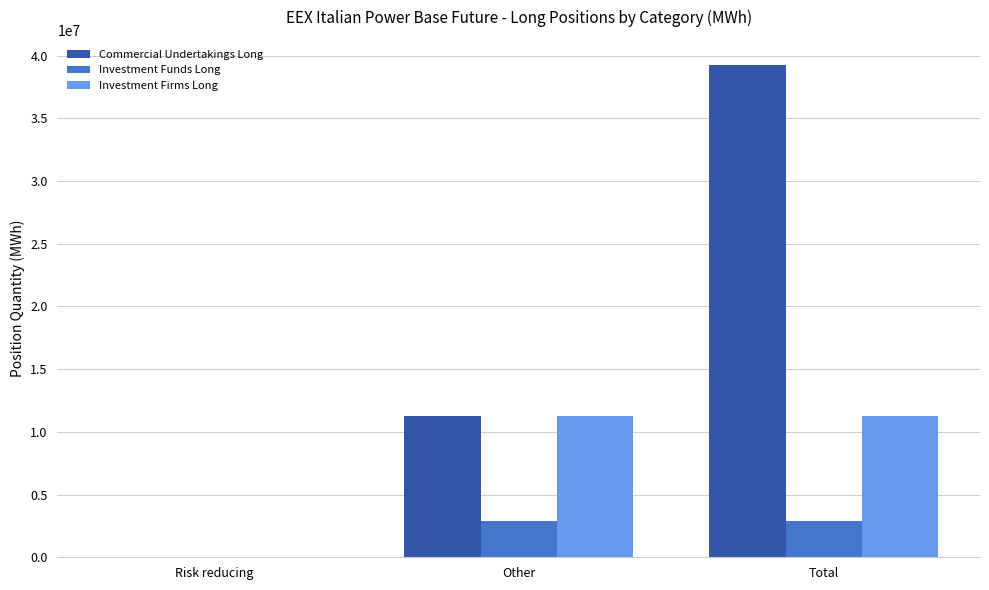

Between Risk reducing and Total, which series saw the biggest shift?

Commercial Undertakings Long